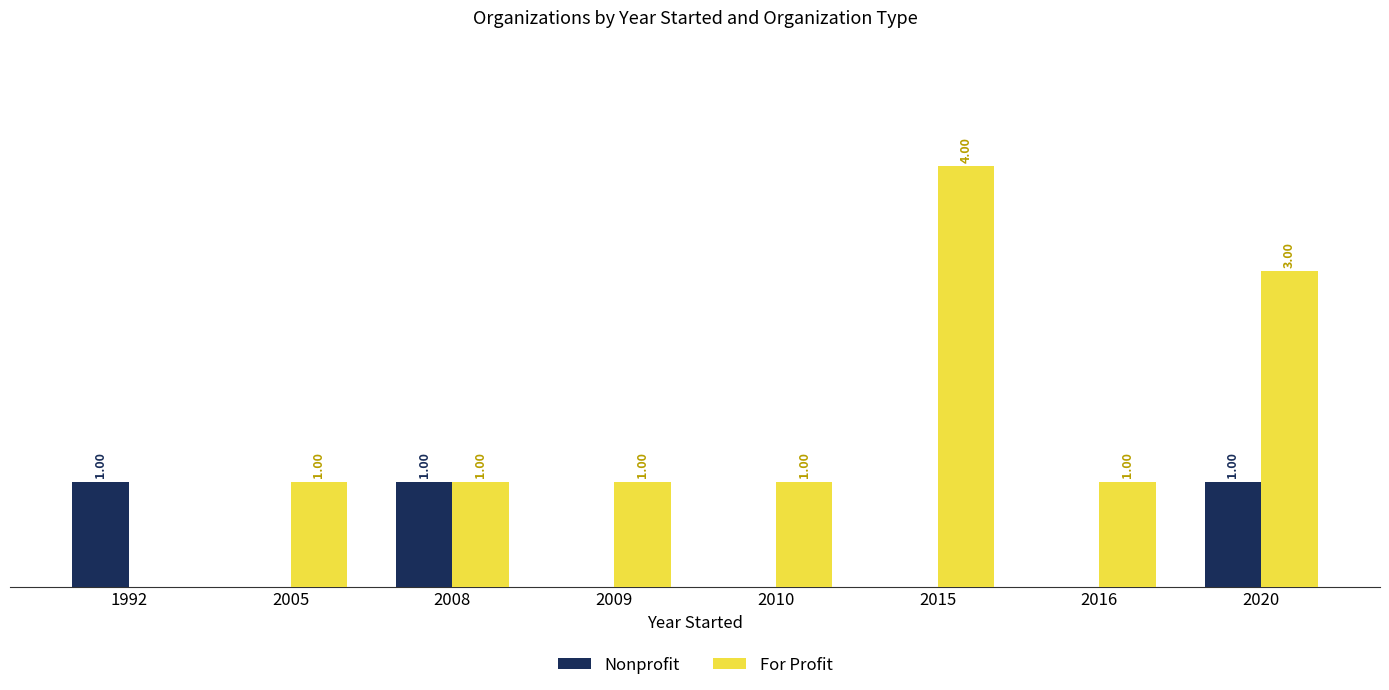

Which series changed the most between 2008 and 2010?

Nonprofit